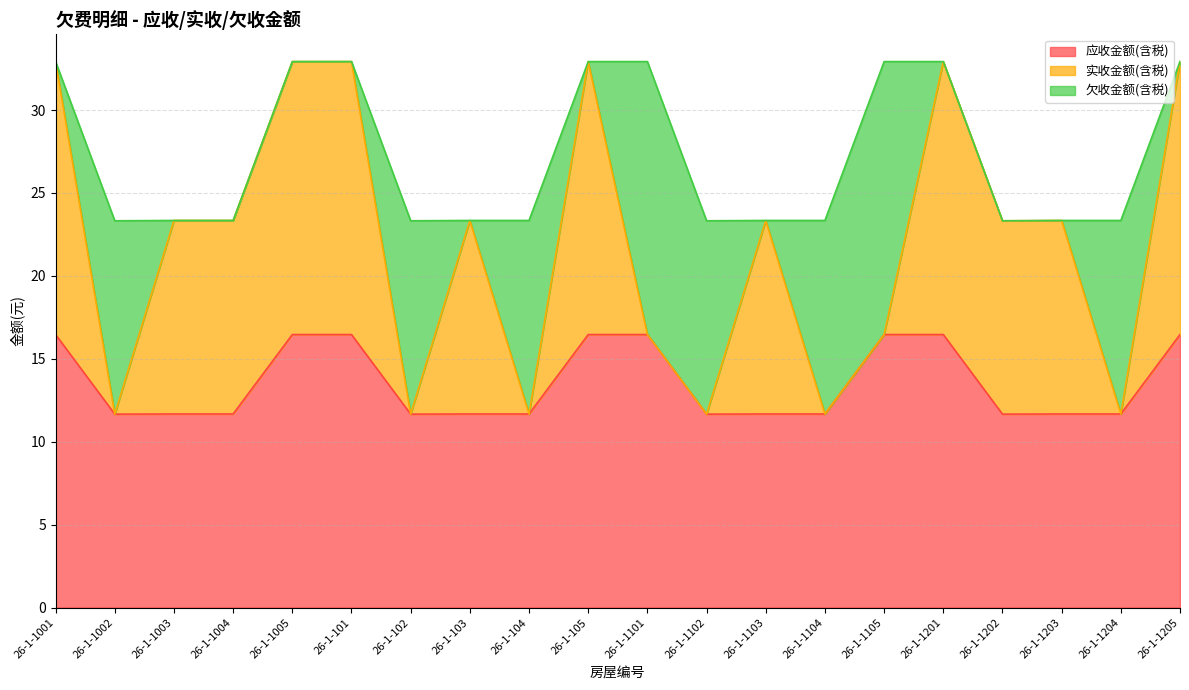

Is the value of 欠收金额(含税) at 26-1-1004 greater than the value of 应收金额(含税) at 26-1-1004?

No